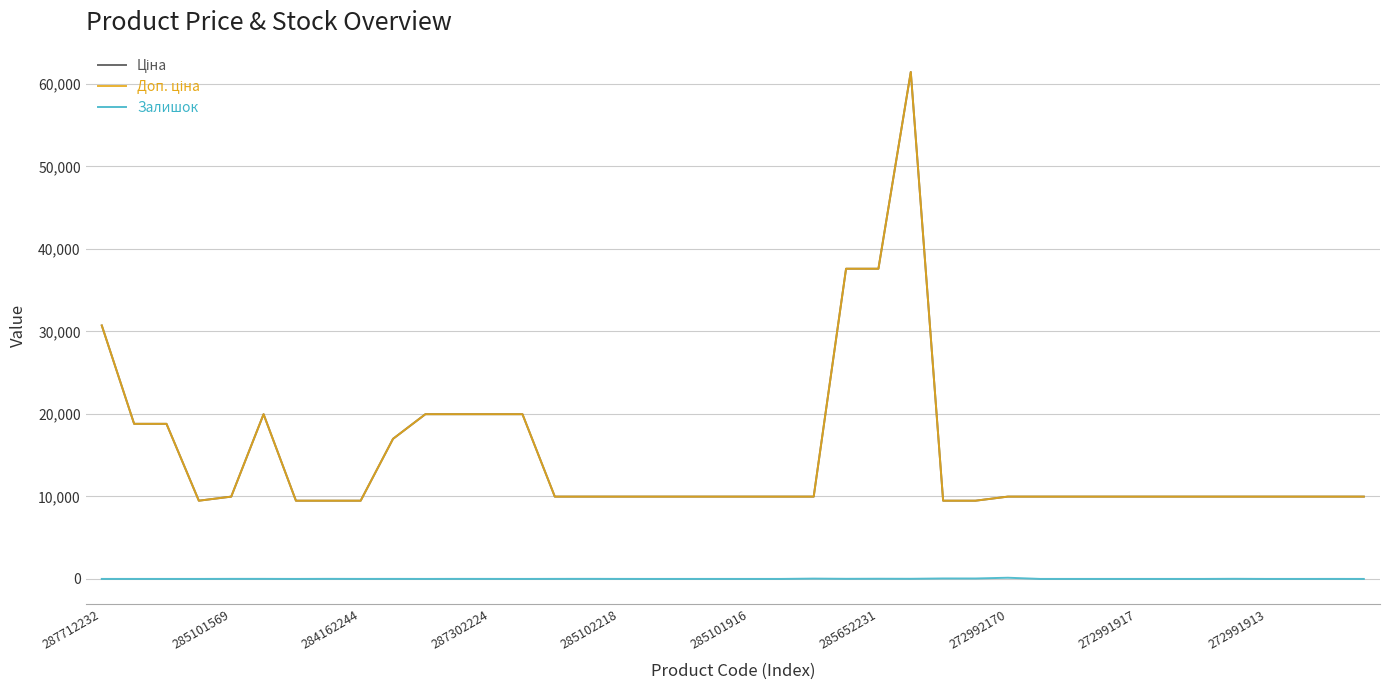

Does the chart have visible grid lines?

Yes